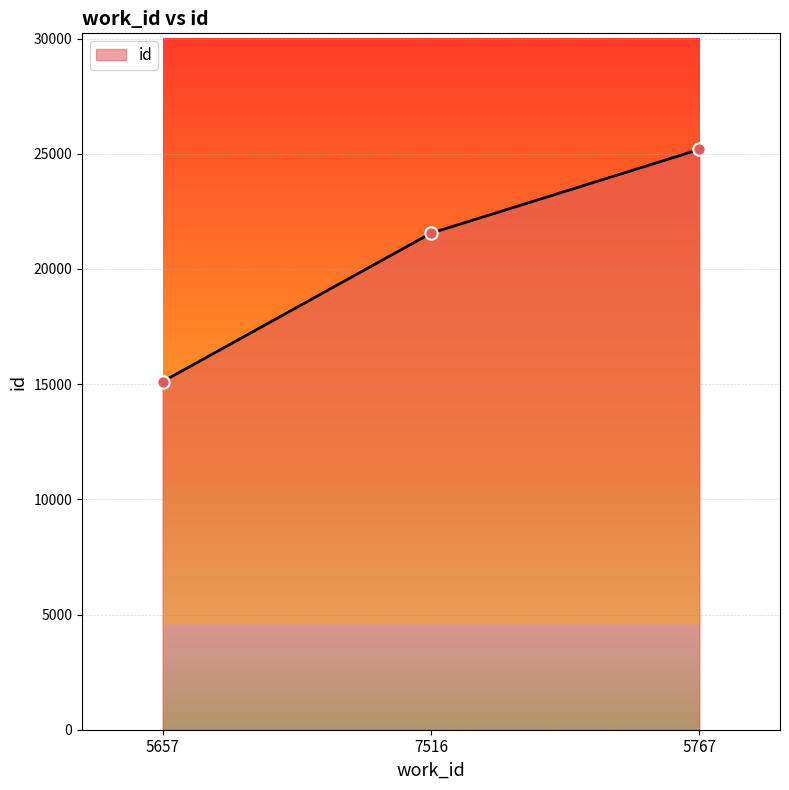

Approximately how many times larger is the value at 7516 compared to 5767?

0.9